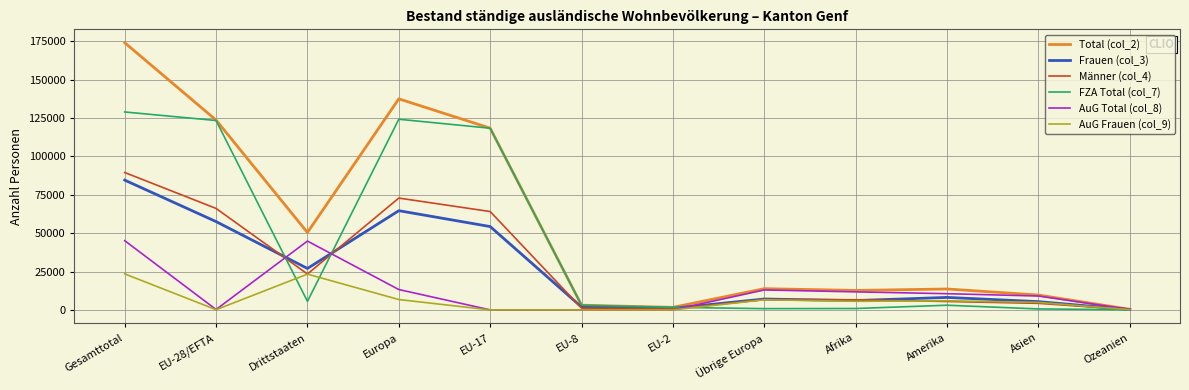

Is the value of AuG Total (col_8) at EU-8 greater than the value of Frauen (col_3) at Gesamttotal?

No